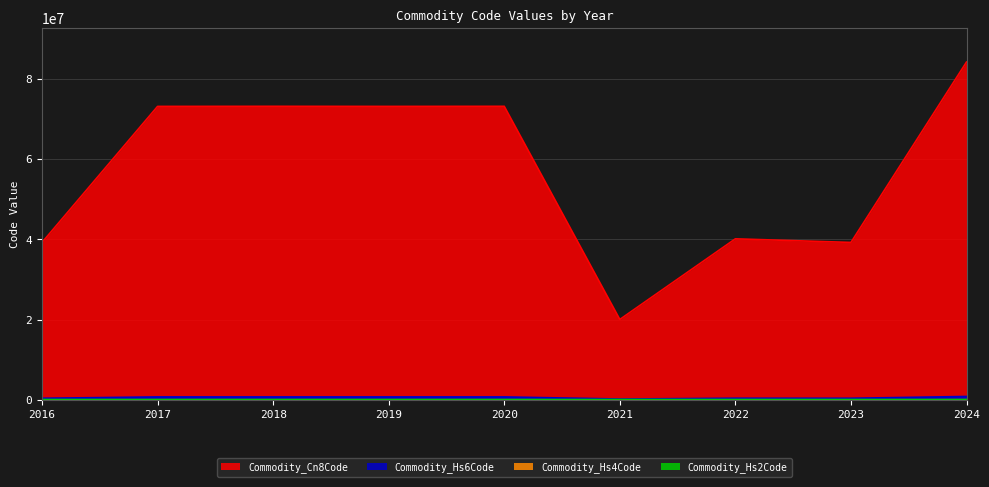

Is it true that Commodity_Hs4Code equals 7318 at 2018?

True